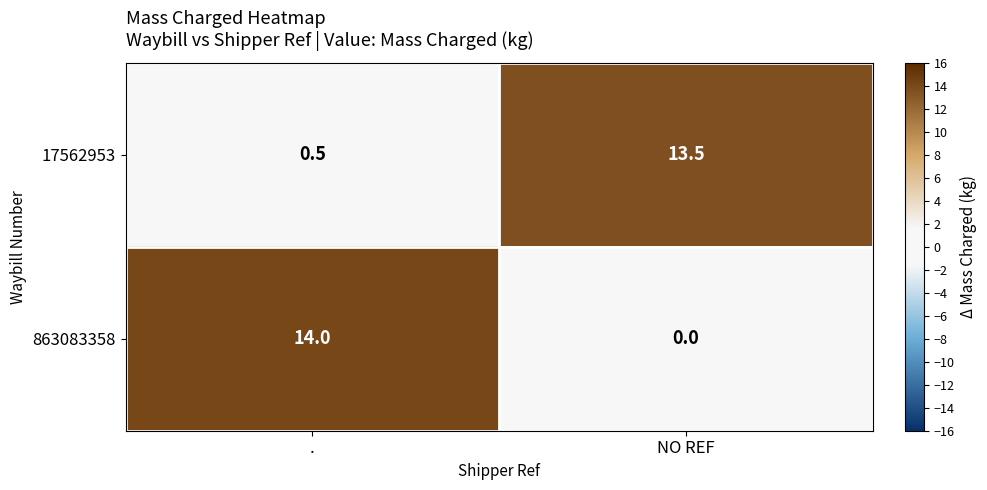

At ., list the series in order from largest to smallest.

863083358, 17562953